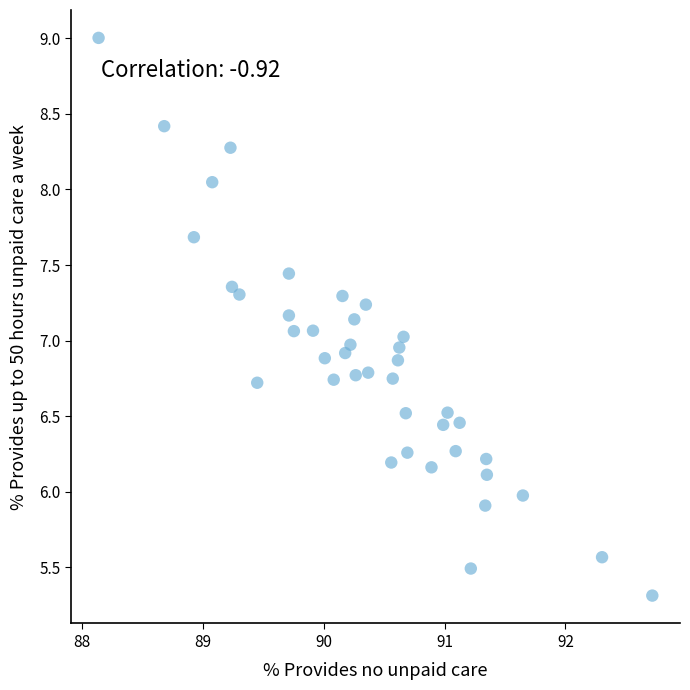

What is the range of X values (max minus min)?

4.6